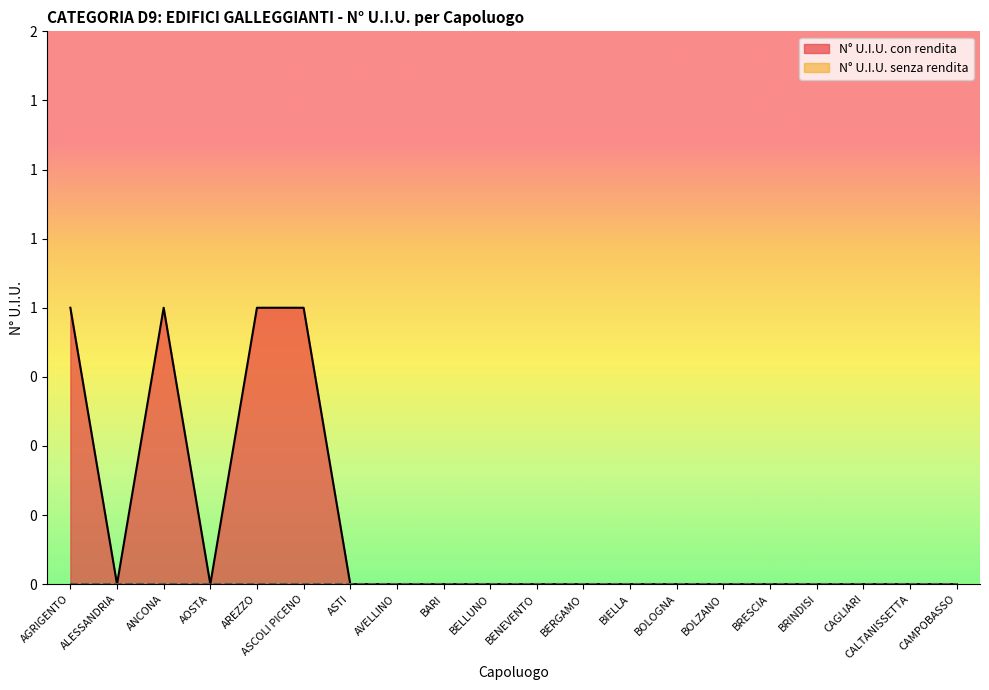

How many interior local peaks (higher than both neighbors) does the data have?

1